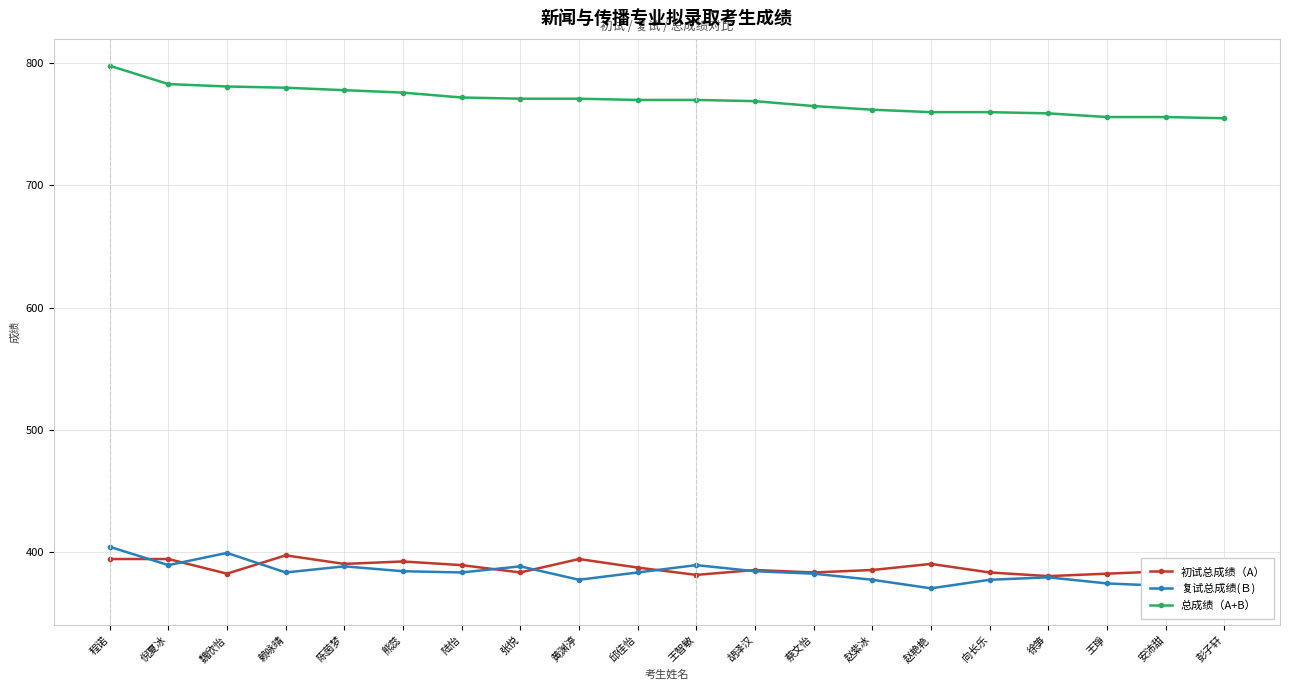

What position from the right is 陈茵梦?

16